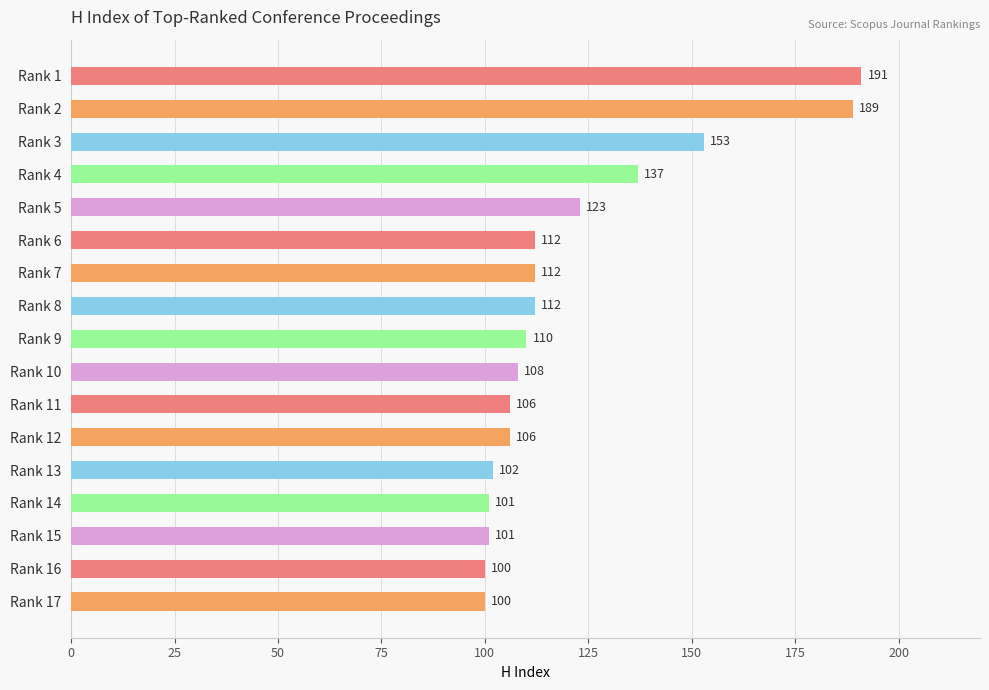

What is the value of the 4th bar from the top?

137